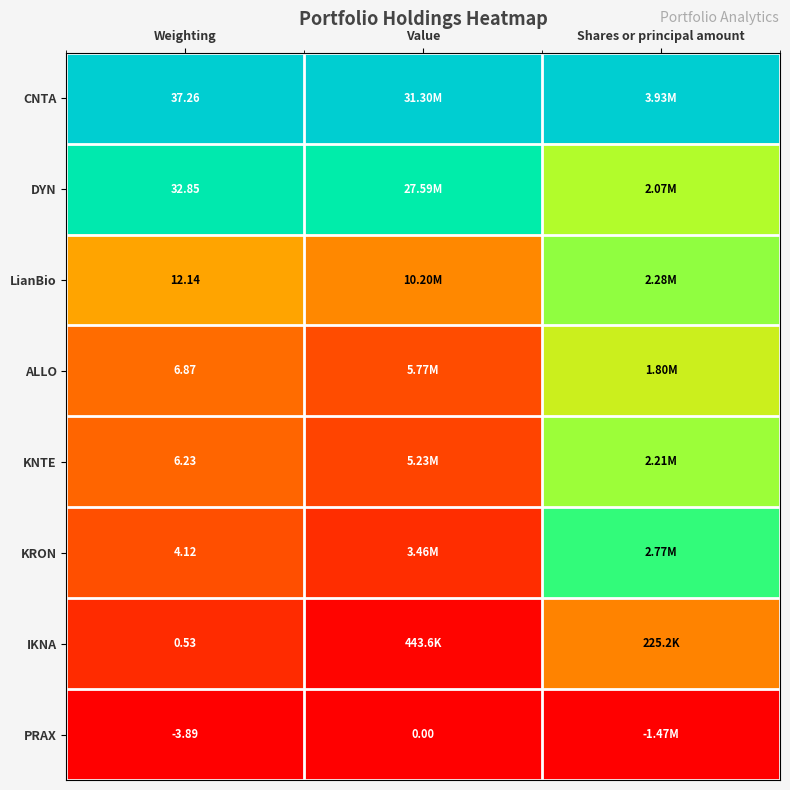

Which series has the largest total across all categories?

CNTA